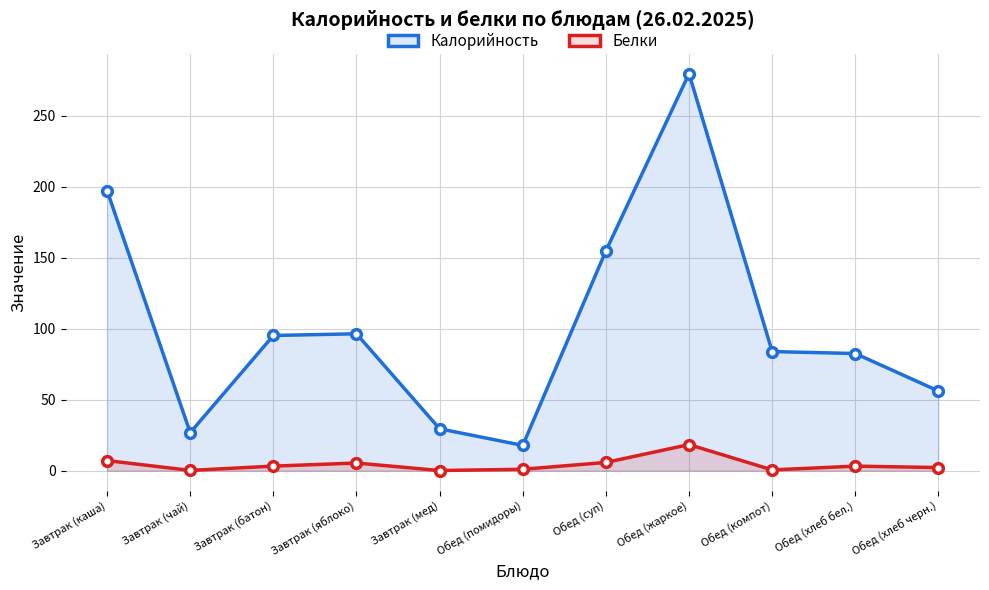

Rank the series at Завтрак (чай) from lowest to highest value.

Белки, Калорийность